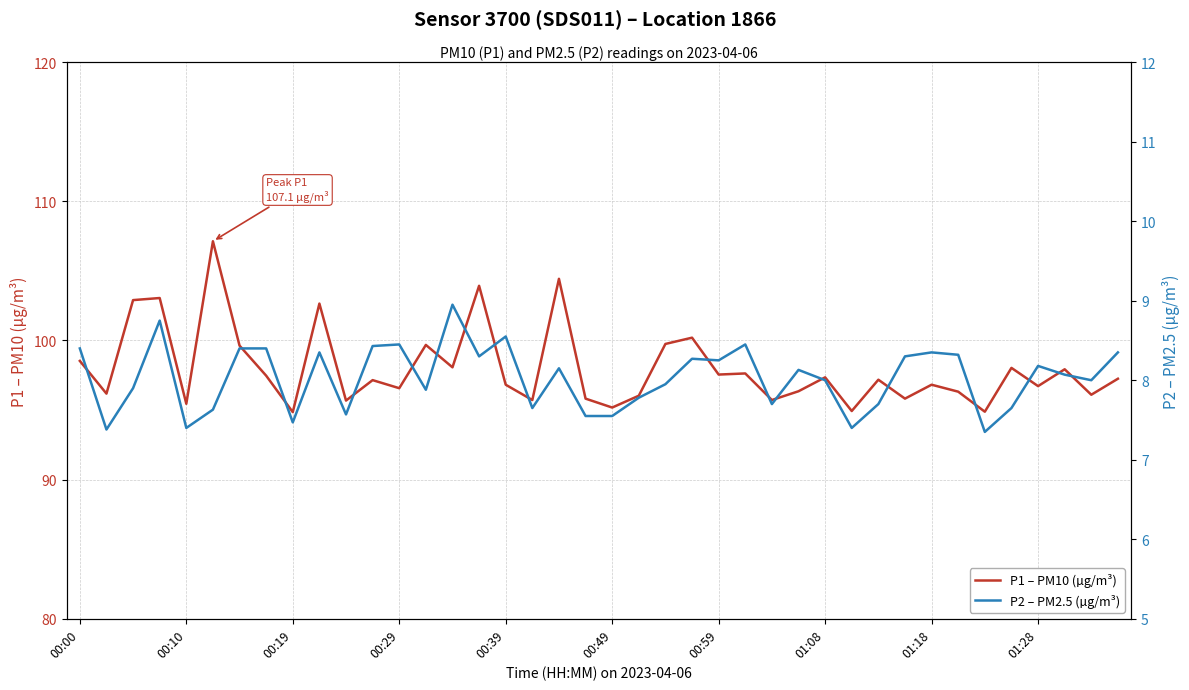

Rank the series at 27 from lowest to highest value.

P2 – PM2.5 (µg/m³), P1 – PM10 (µg/m³)